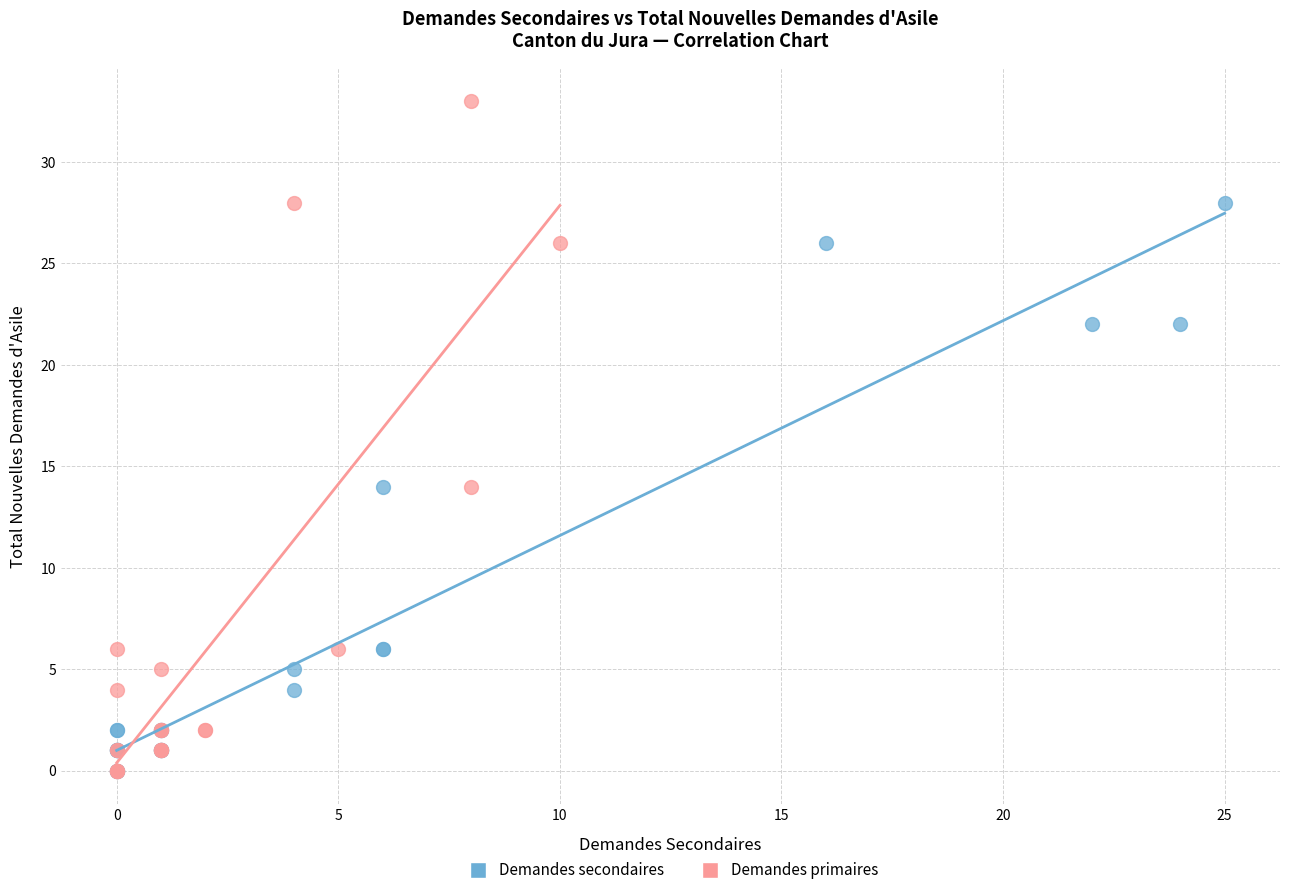

Which series reaches the maximum Y coordinate?

Demandes primaires